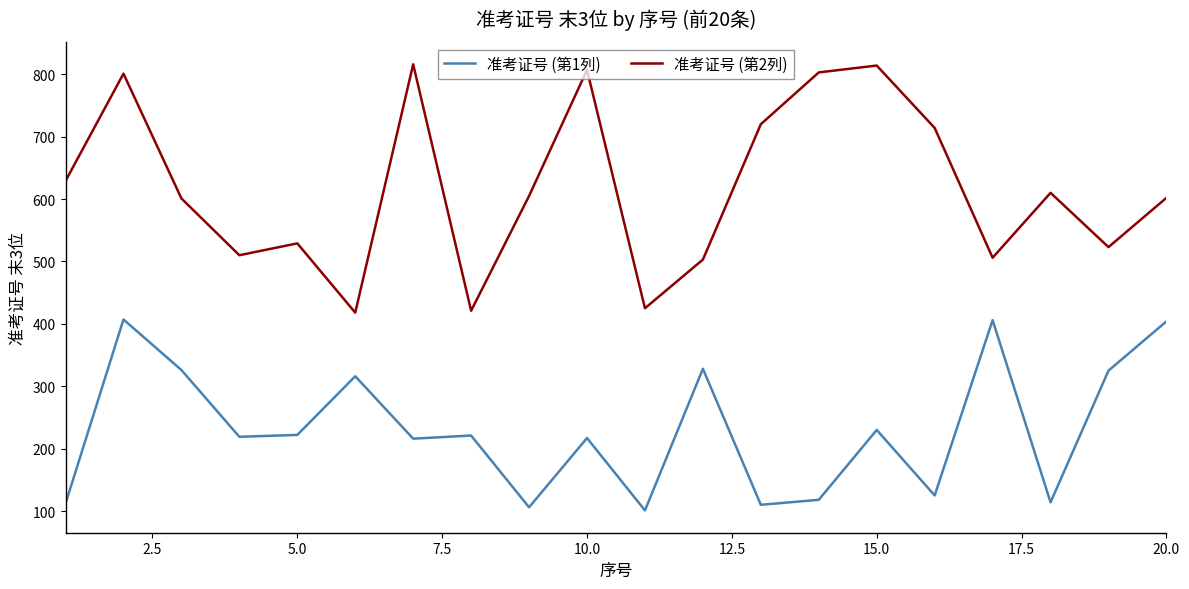

What is the sum of all 准考证号 (第1列) values?

4623